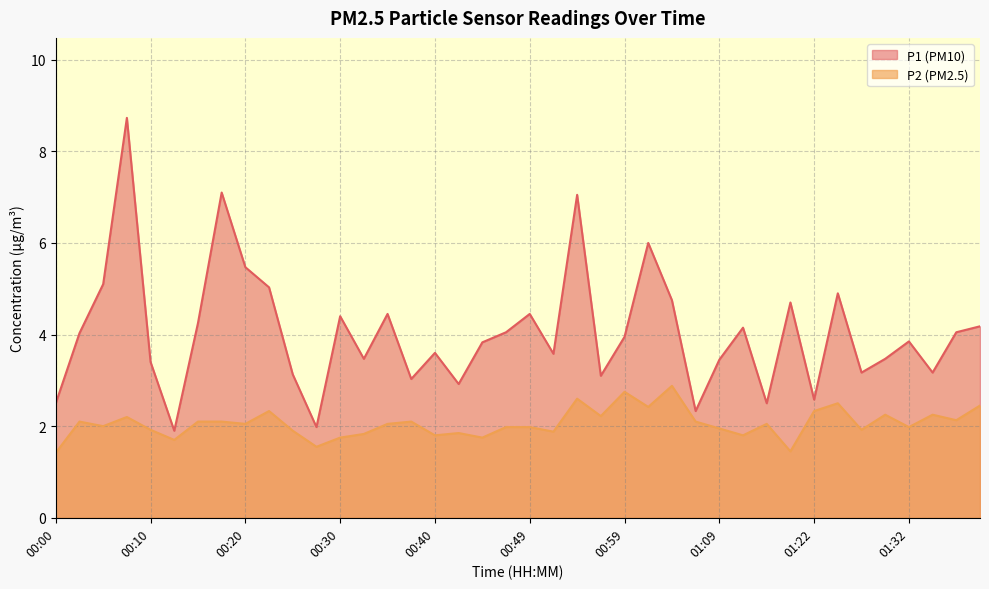

List the series in order of their overall mean, highest first.

P1 (PM10), P2 (PM2.5)